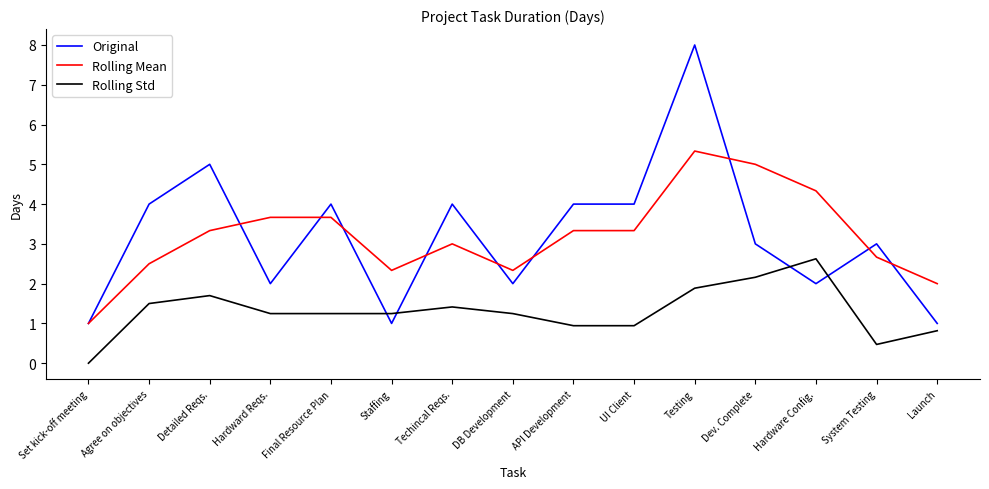

At which category is the sum across all series the highest?

Testing